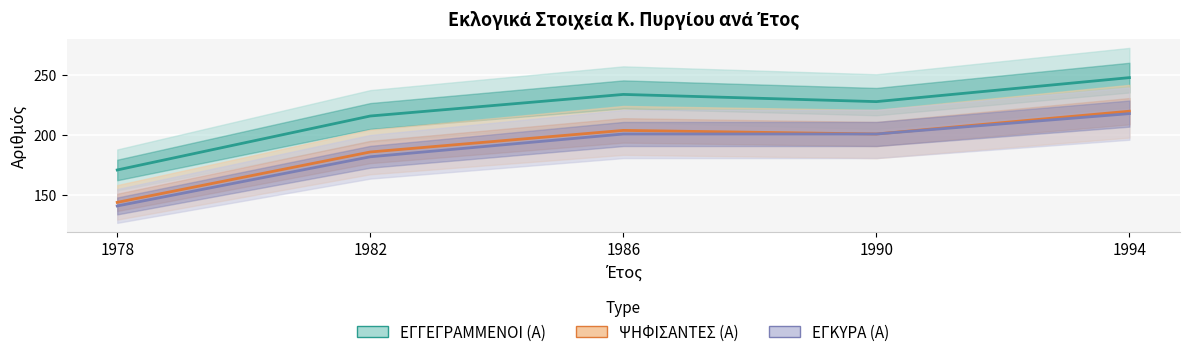

Which category has the lowest value in the ΨΗΦΙΣΑΝΤΕΣ (Α) series?

1978